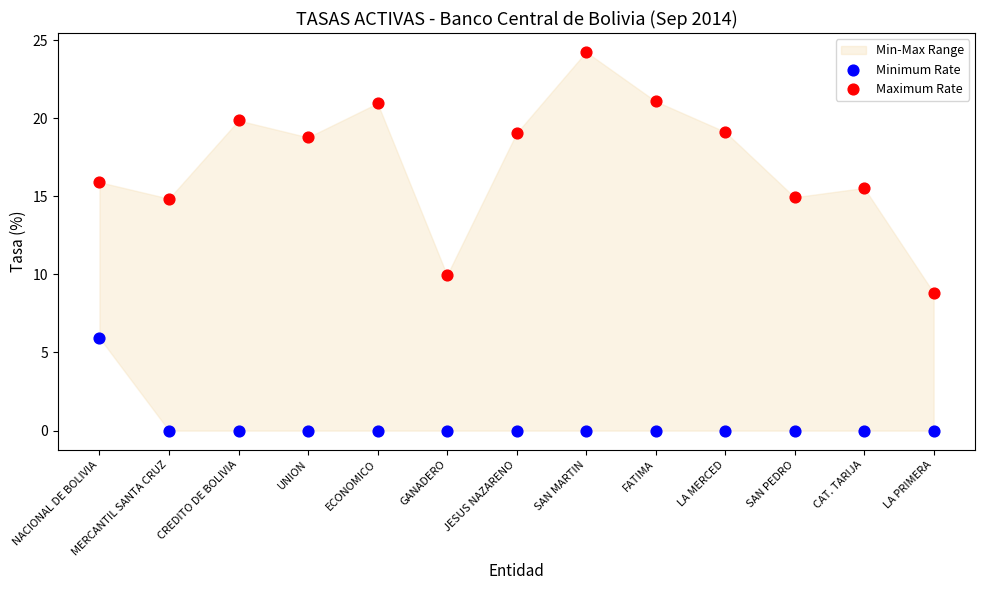

Which series contains the lowest Y value?

Minimum Rate